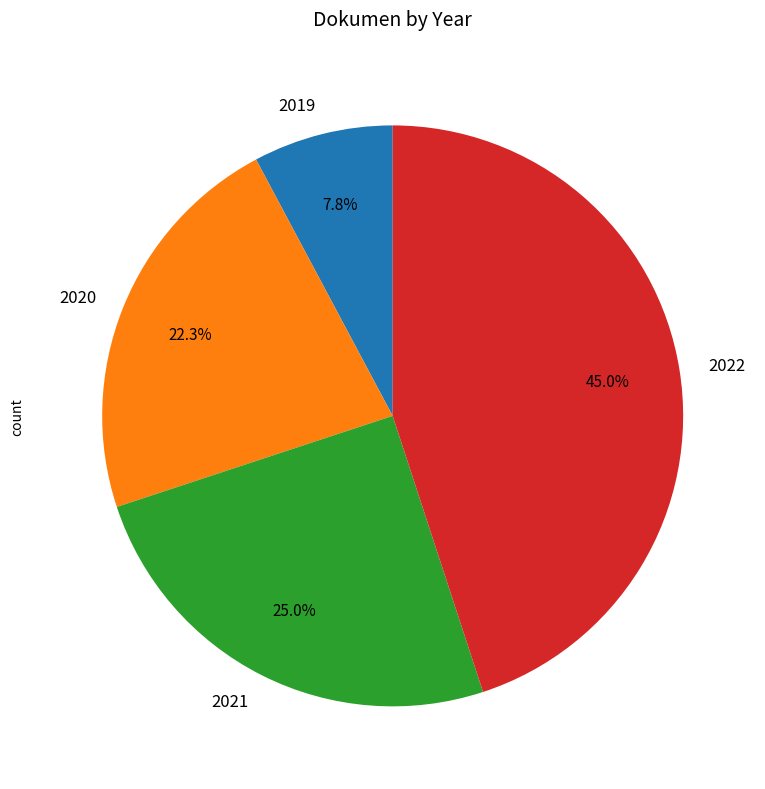

How many slices are in this pie chart?

4